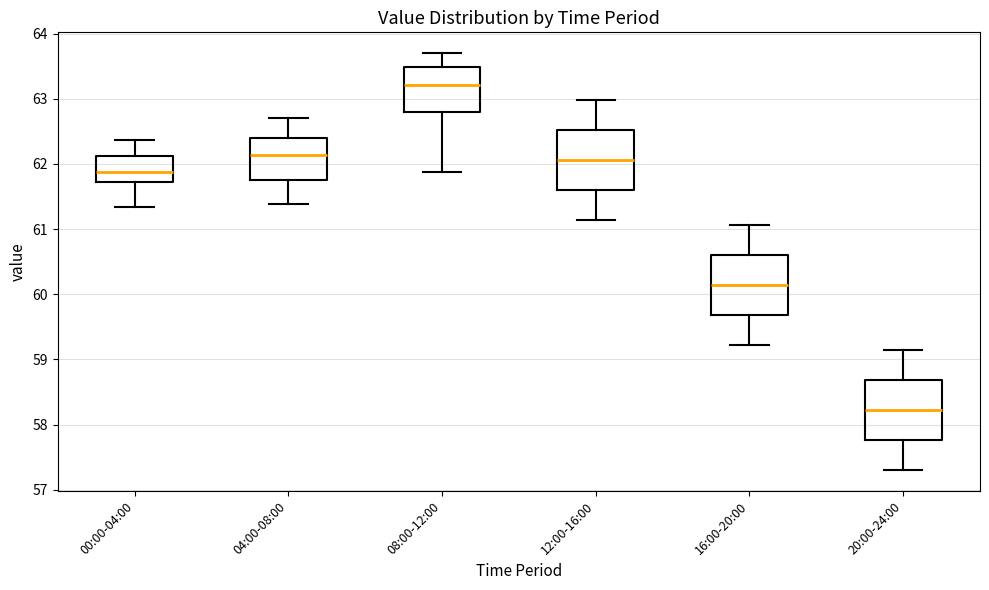

Which box's median line is the highest?

08:00-12:00